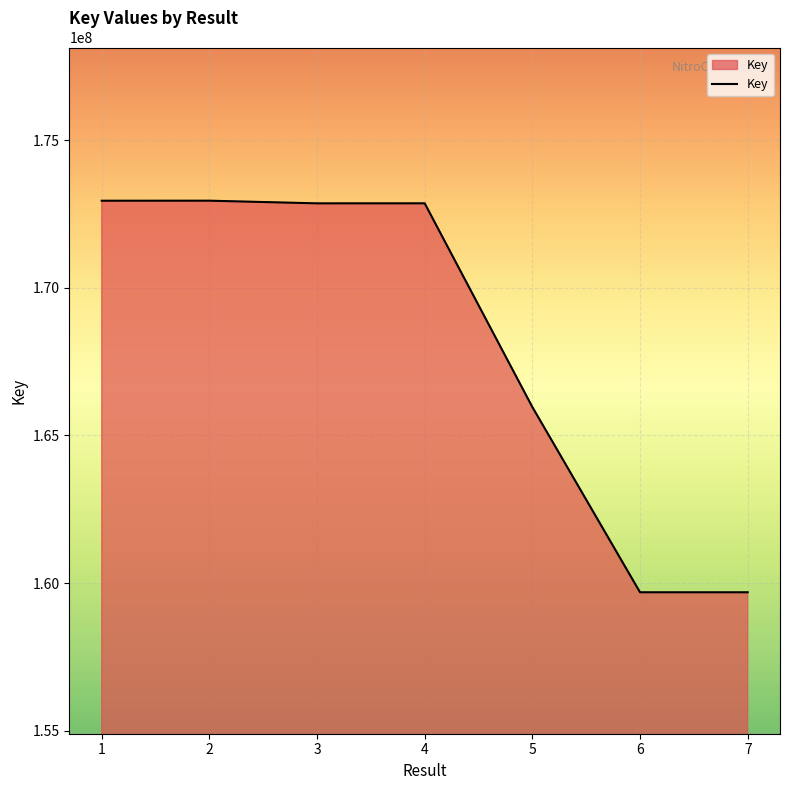

What is the sum of the values at 7 and 6?

319377539